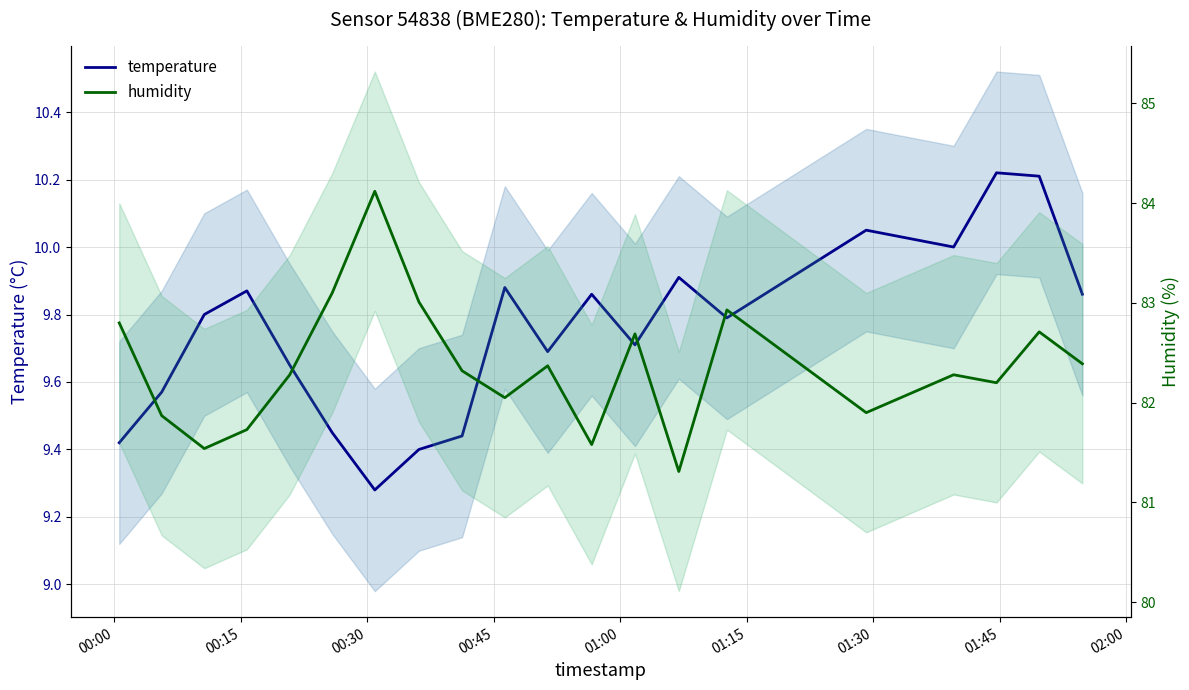

Does the chart have visible grid lines?

Yes